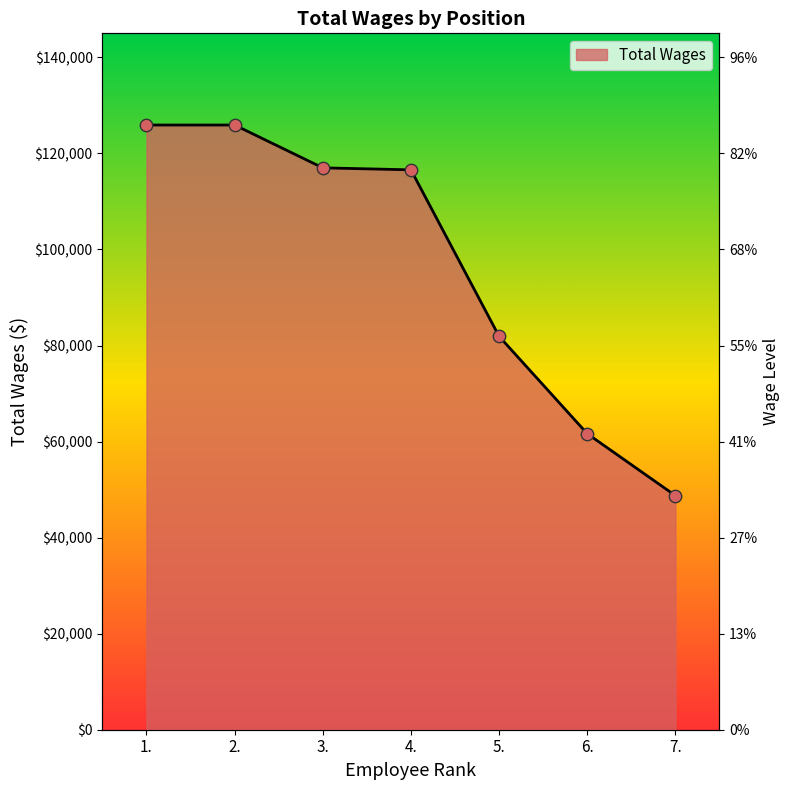

Which has a higher value, 3. or 6.?

3.